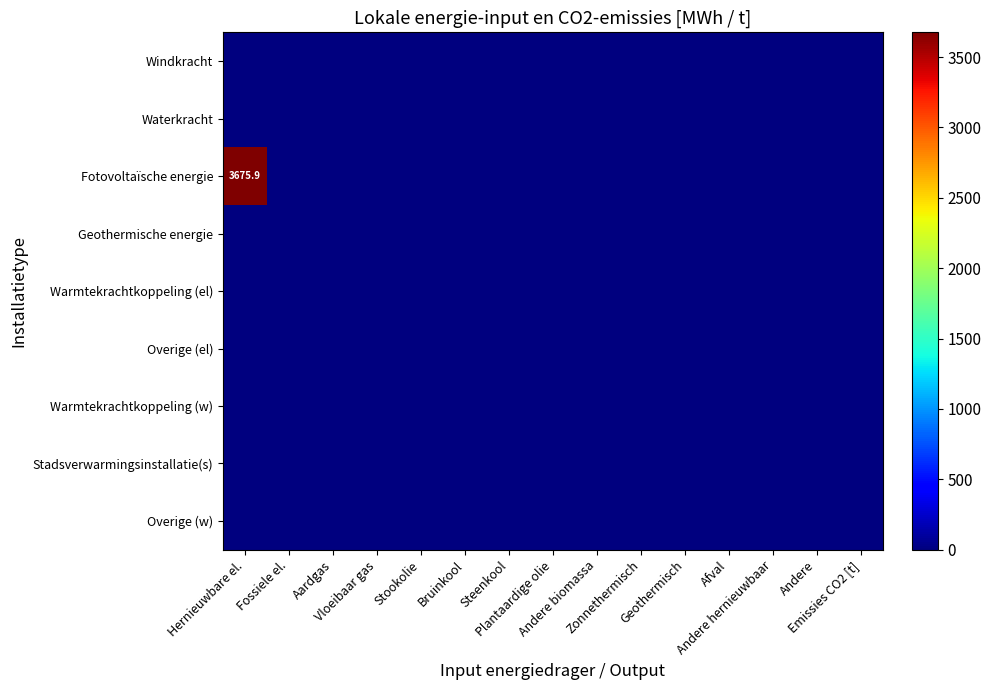

The value of Warmtekrachtkoppeling (el) at Bruinkool is 0.0. True or false?

True